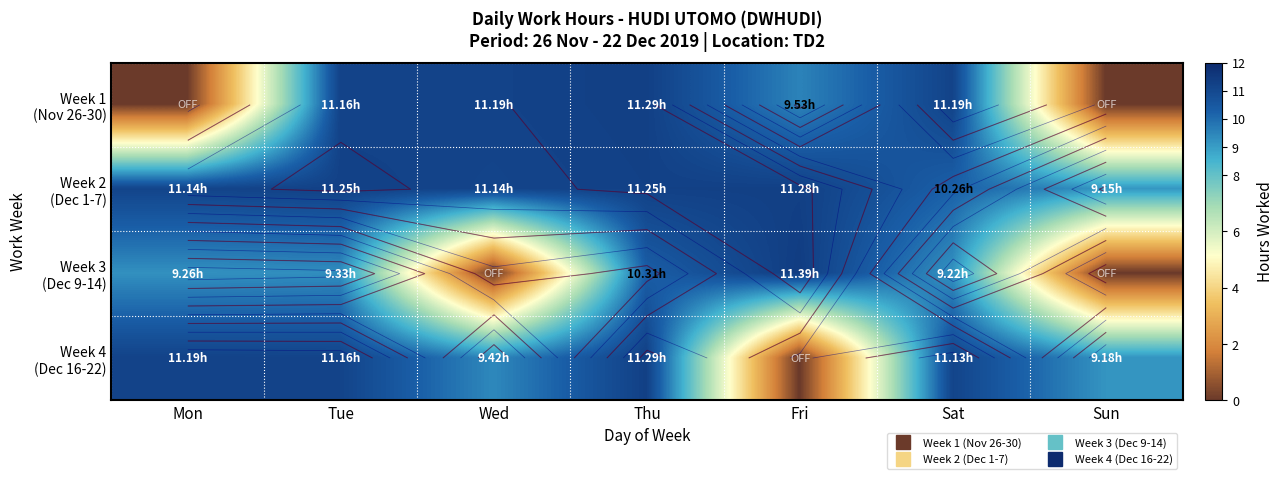

At which label is Week 4 (Dec 16-22) closest to 5?

Sun